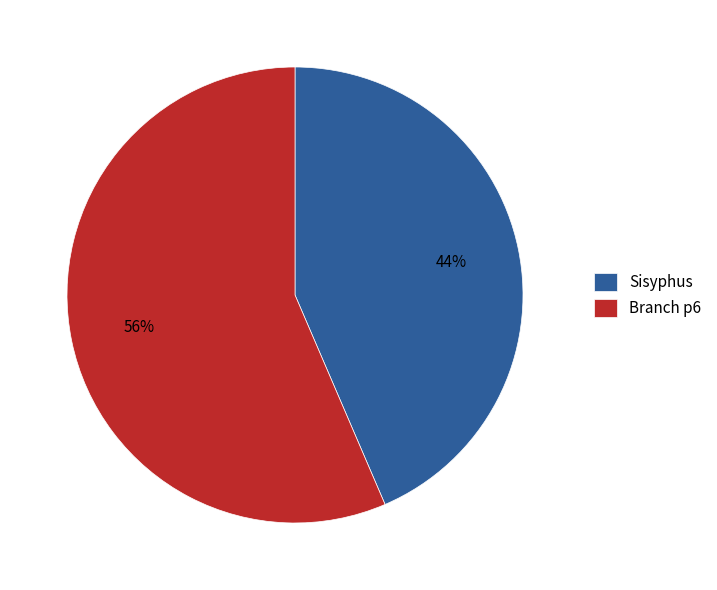

True or false: Sisyphus accounts for 44% of the total.

True